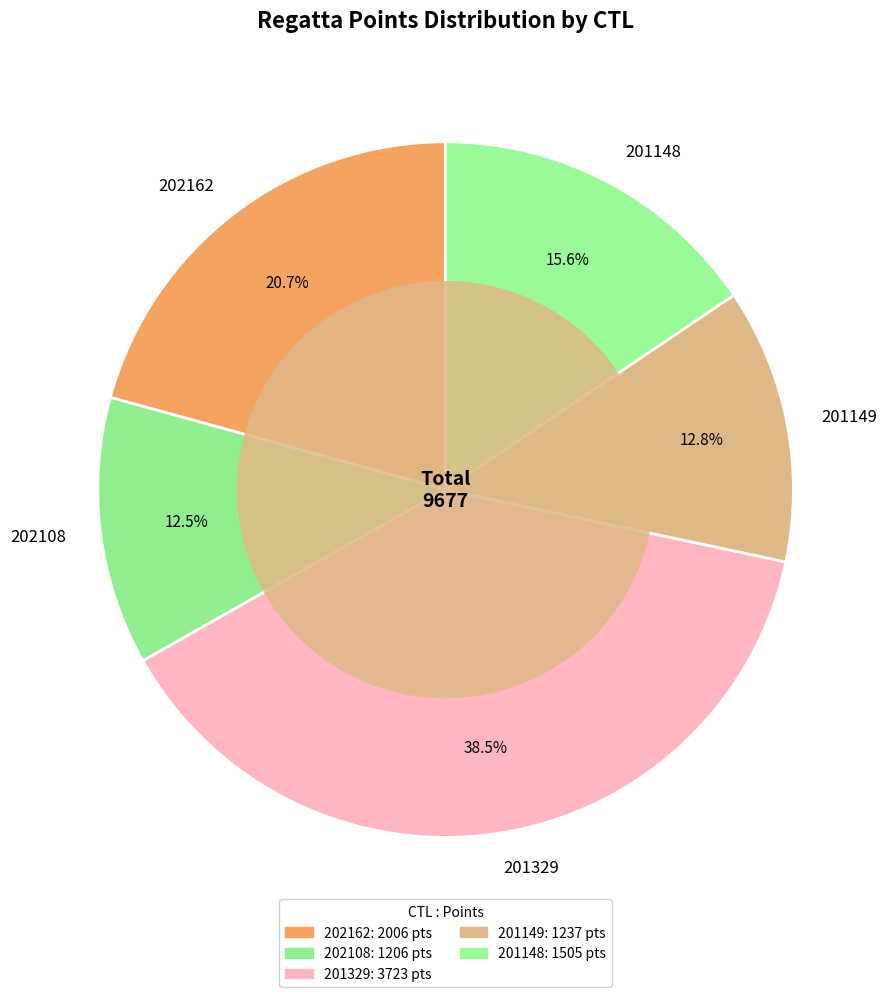

Count the number of slices in the pie.

5